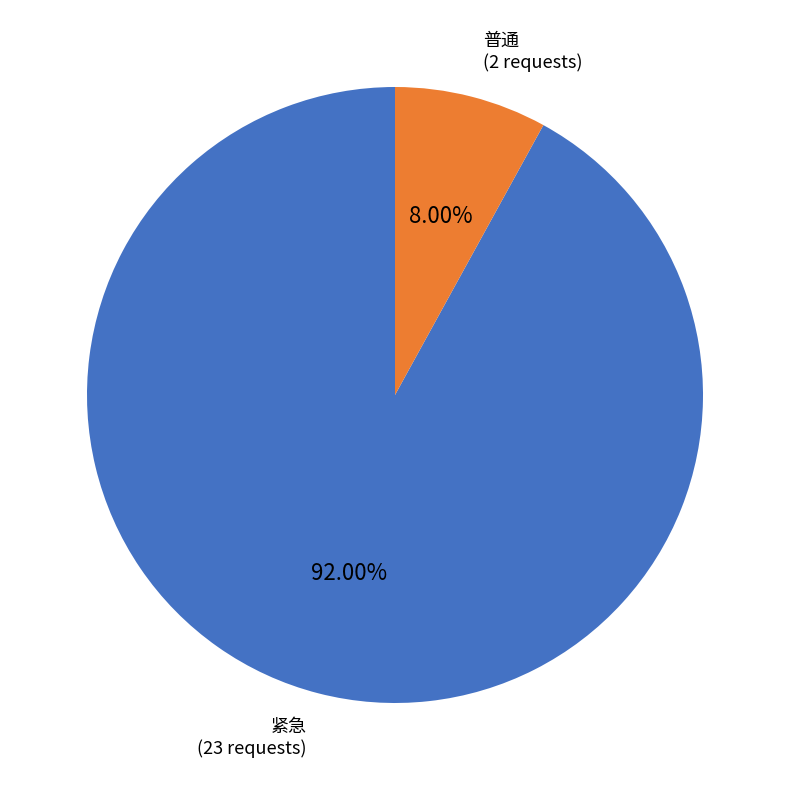

What portion of the pie excludes 紧急?

8.0%